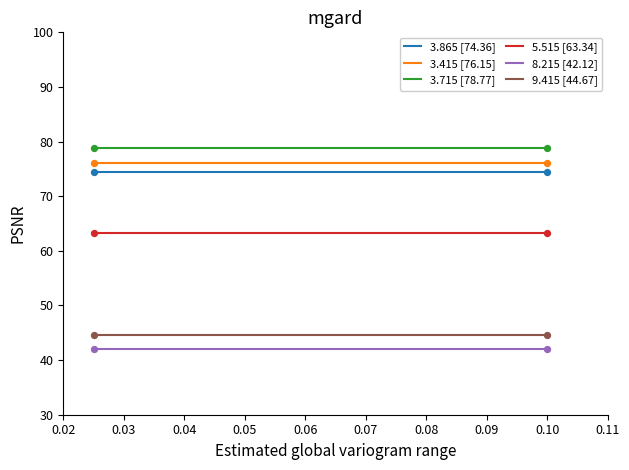

What is the total value across all series at 0.10?

379.4